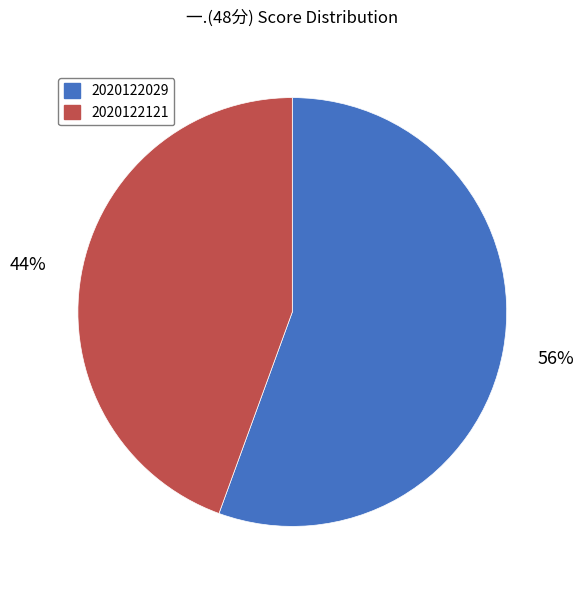

The 2020122121 slice represents 44% of the pie. True or false?

True